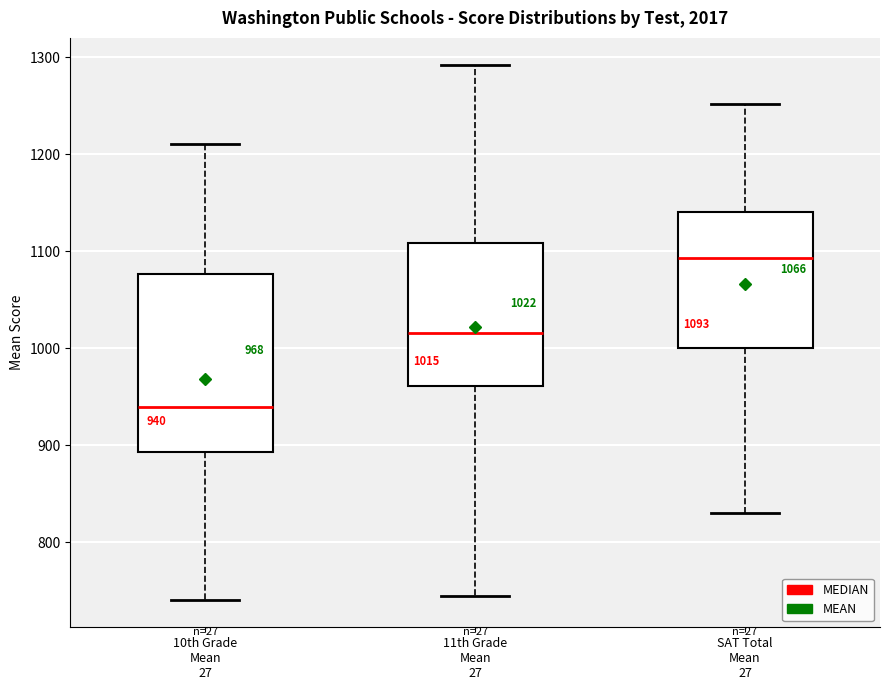

Which box's median line is the lowest?

10th Grade Mean 27